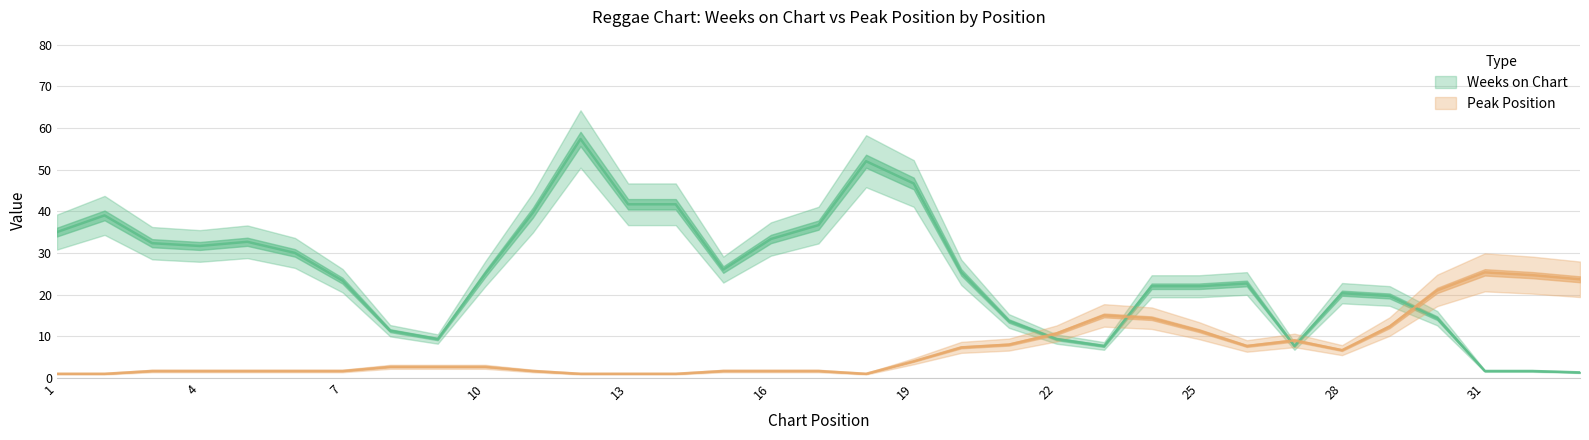

What are all the series names shown in the legend?

Weeks on Chart, Peak Position